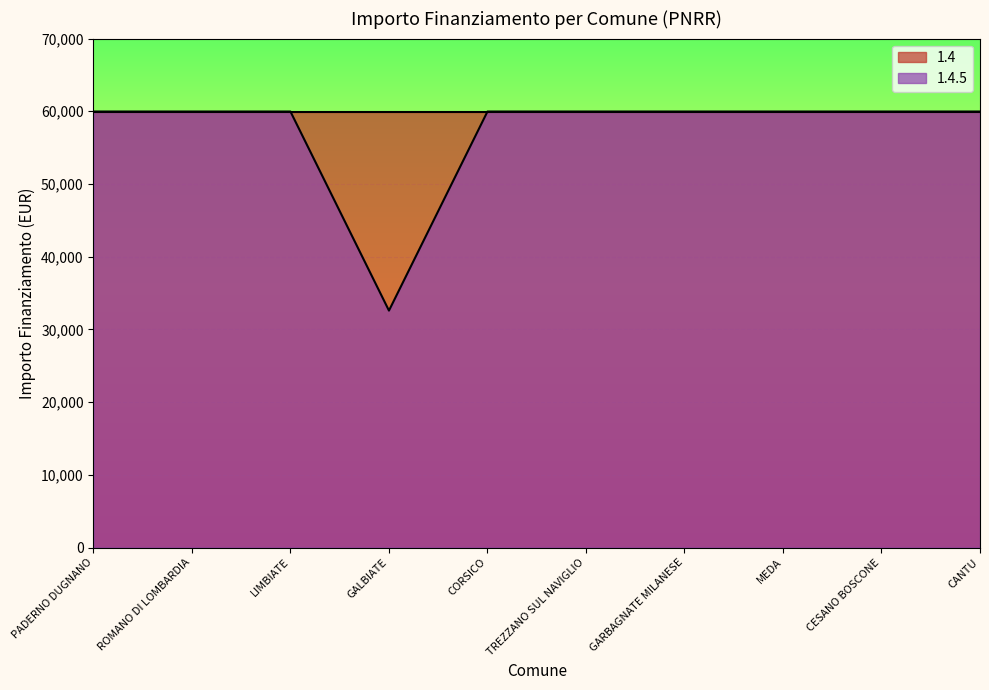

How many lines are shown in the chart?

2